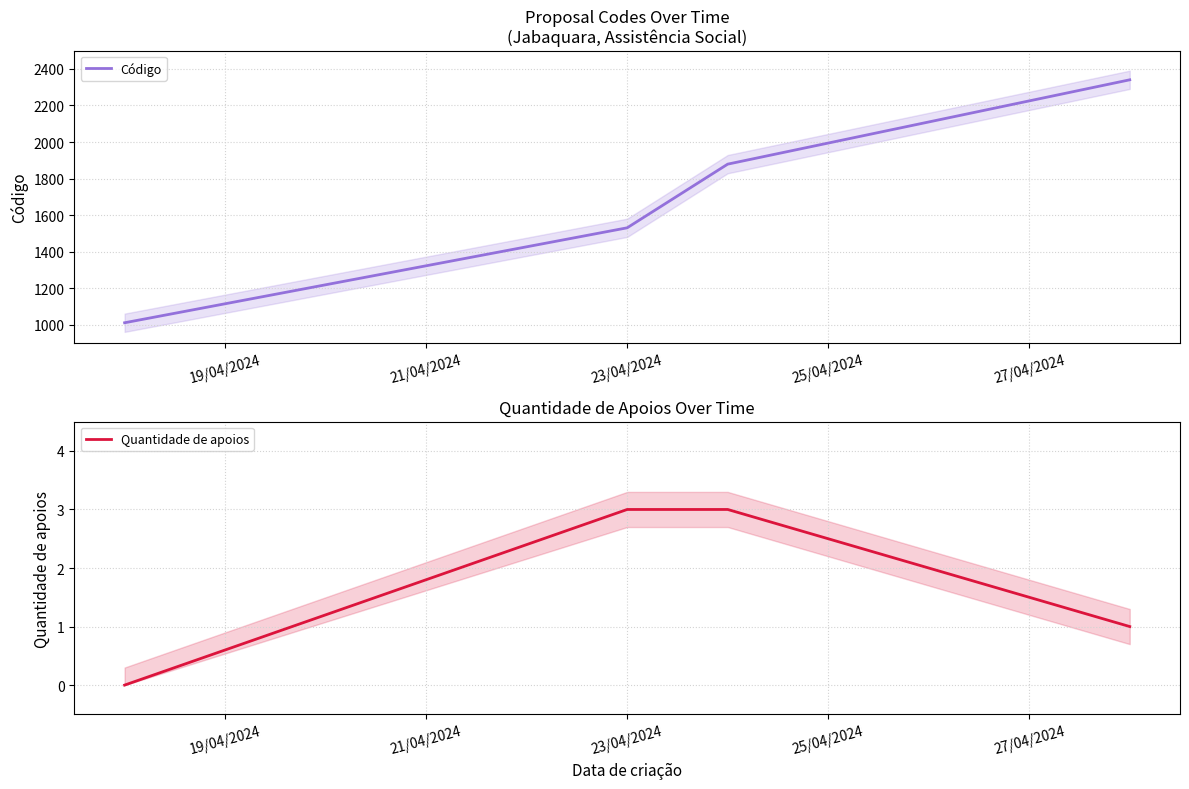

What is the highest value of the Código series?

2340